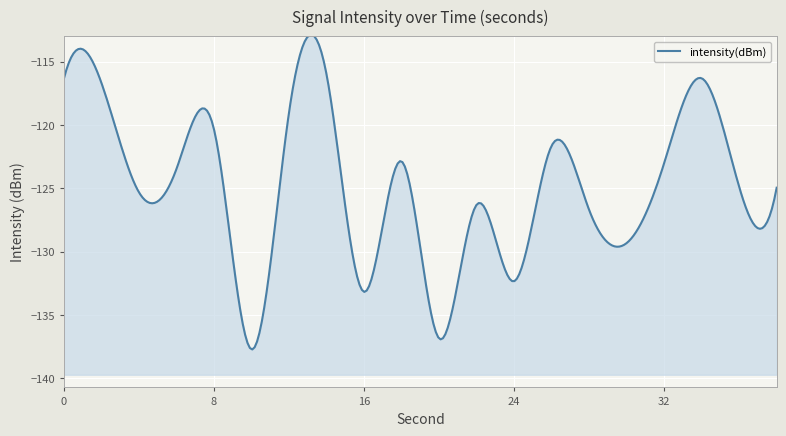

The value at 16 is -133.2. True or false?

True